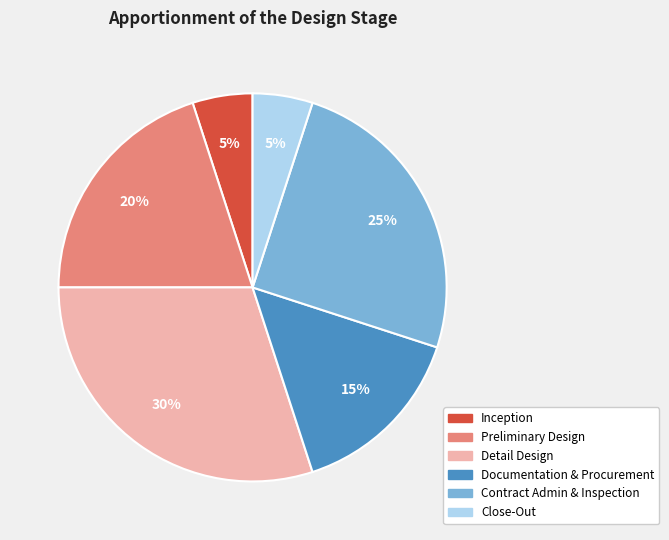

To the nearest percent, what is the difference between the largest and smallest slice percentages?

25%